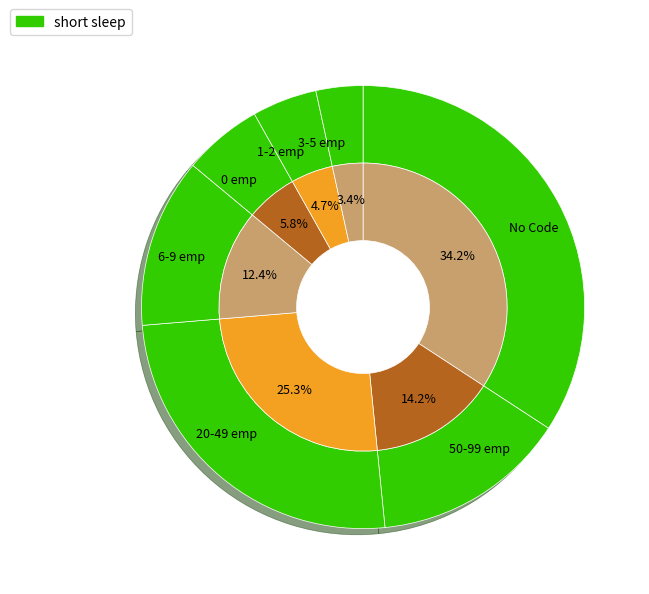

To the nearest percent, what is the average slice percentage?

14%